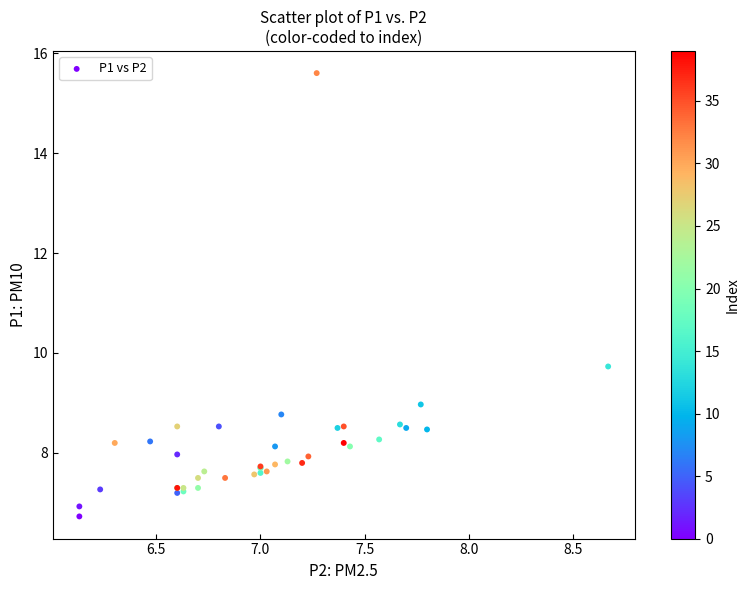

What Y value in the scatter plot is closest to 11?

9.7